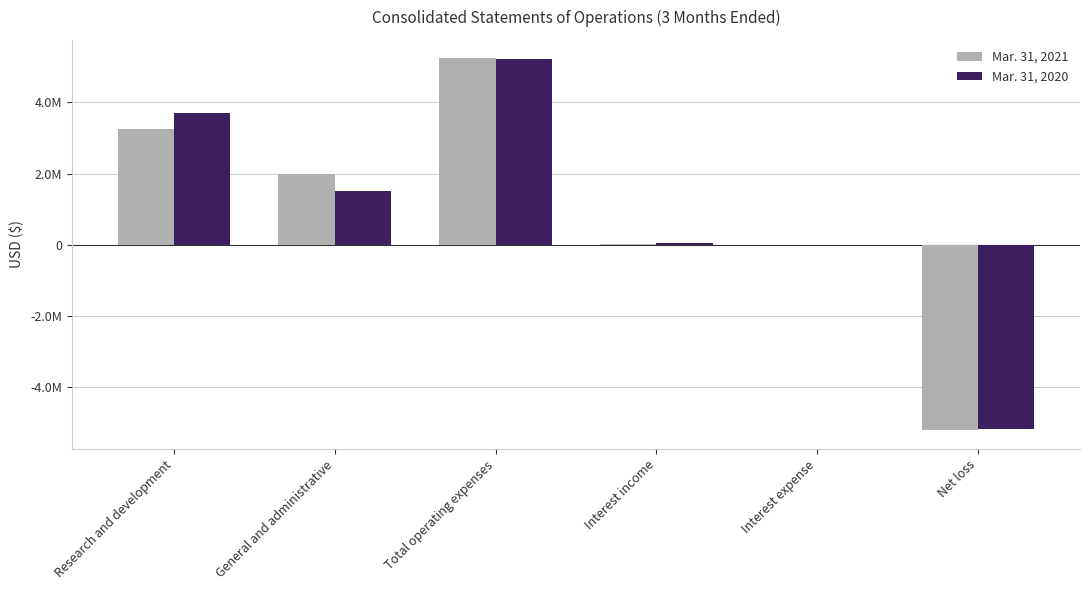

What are all the series names shown in the legend?

Mar. 31, 2021, Mar. 31, 2020